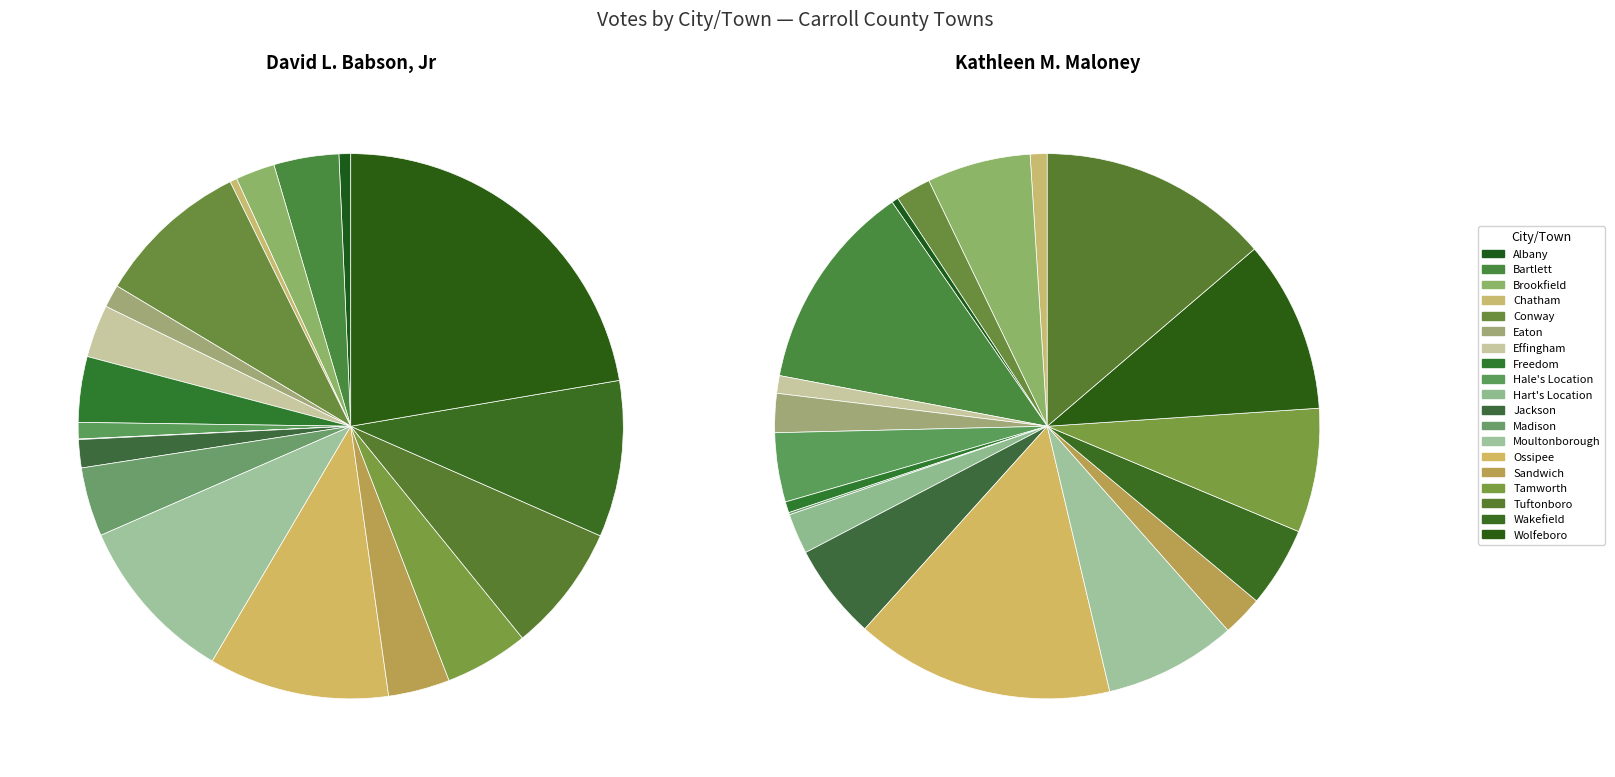

Does any single category account for the majority?

No